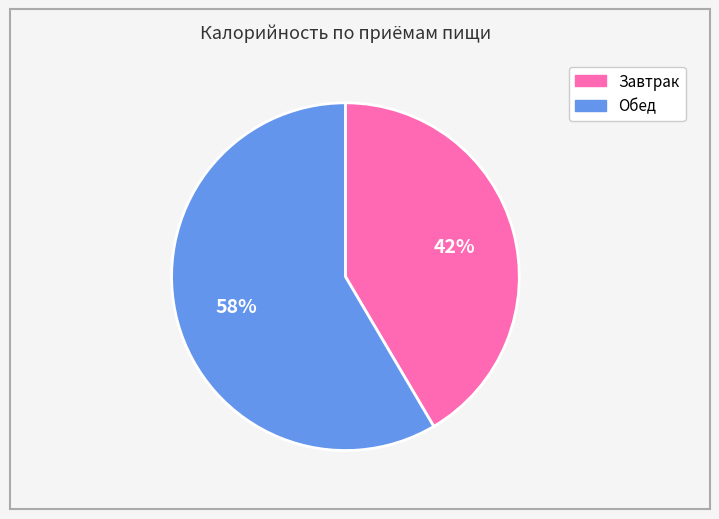

How many segments does this pie chart have?

2